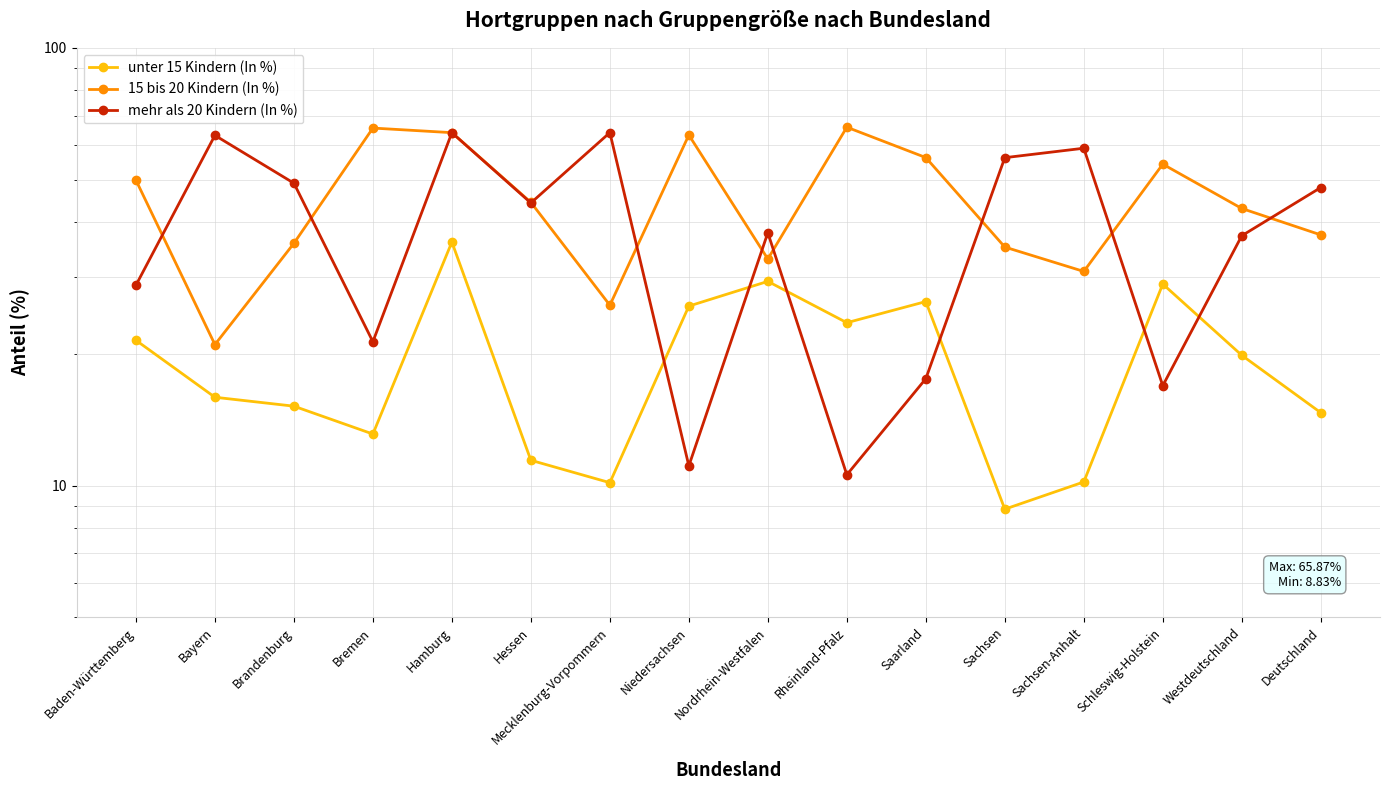

How many lines are shown in the chart?

3